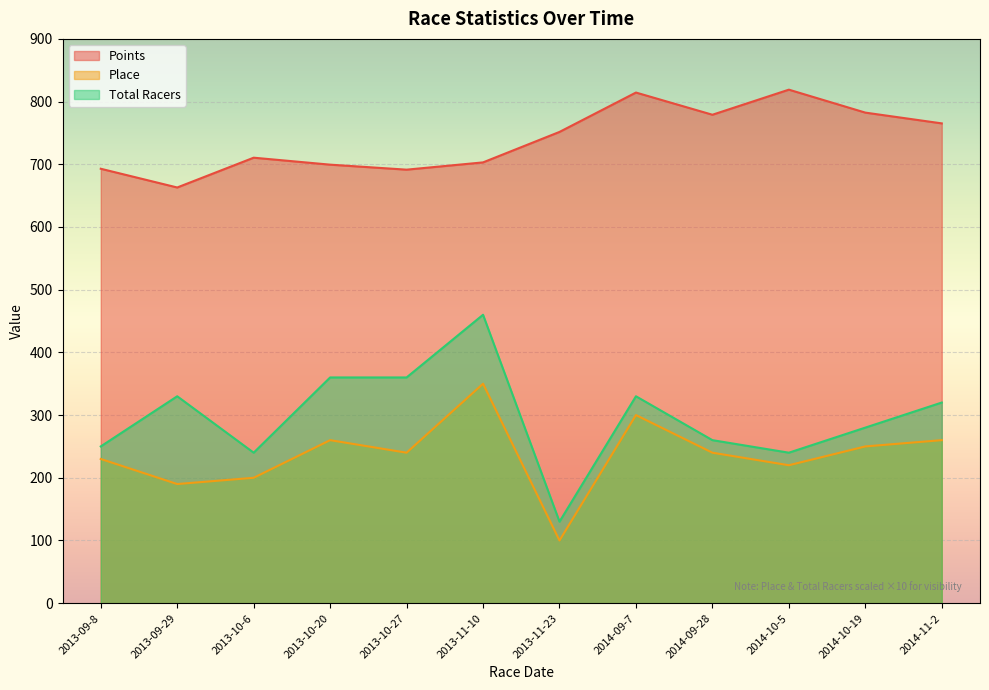

True or false: Total Racers and Place cross at least once.

False